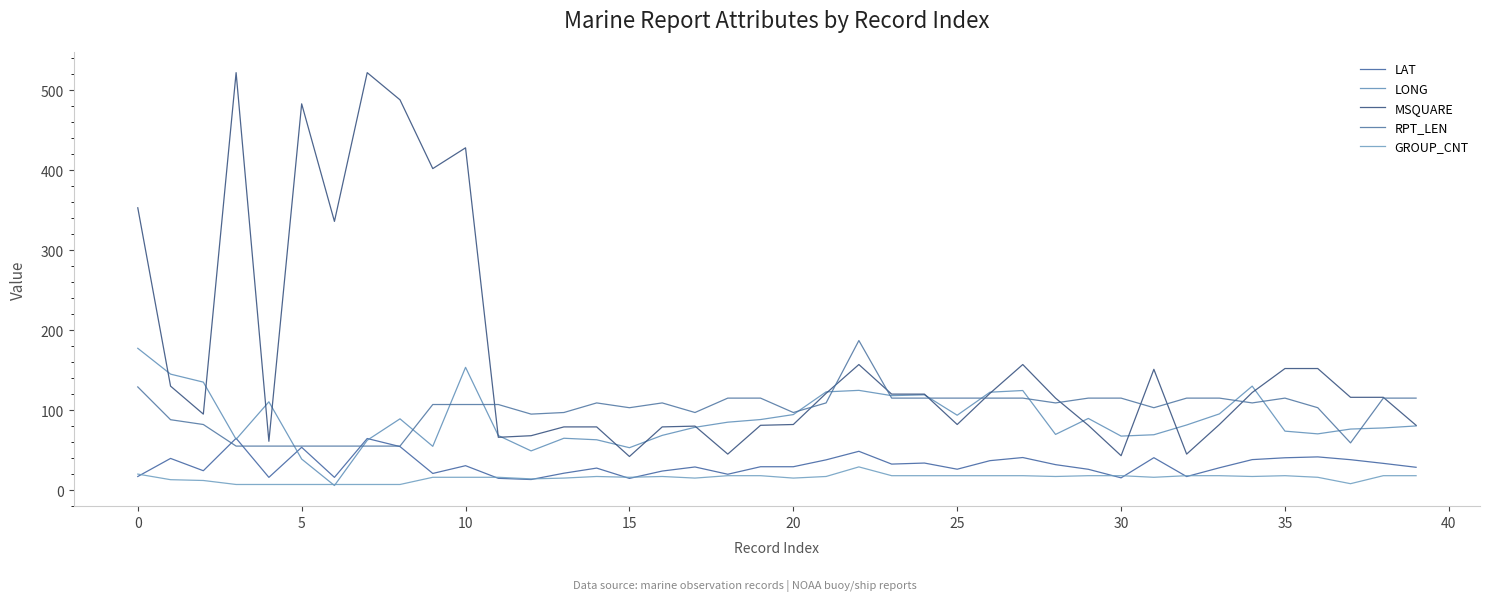

Does the chart display data point markers on the line(s)?

No